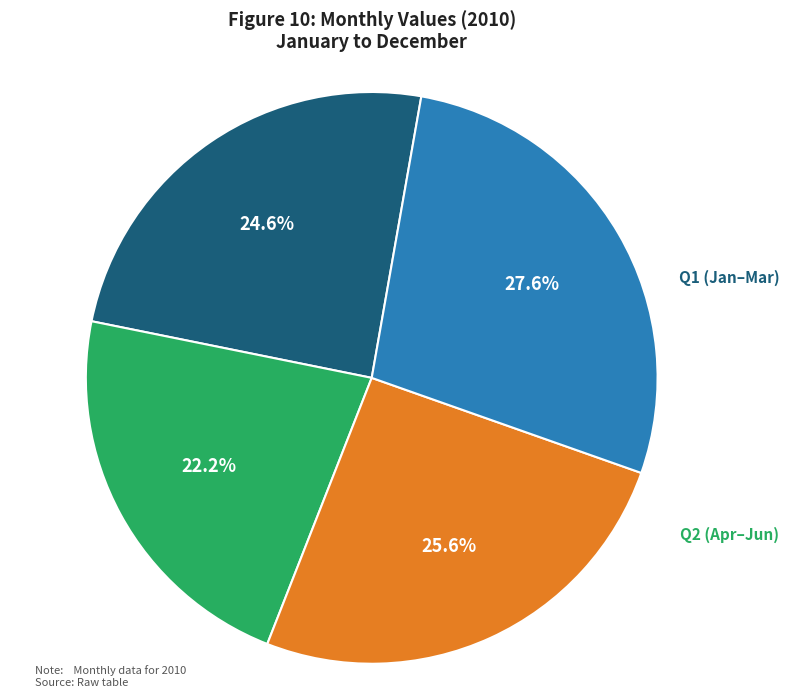

Is there any slice that represents more than half of the pie?

No